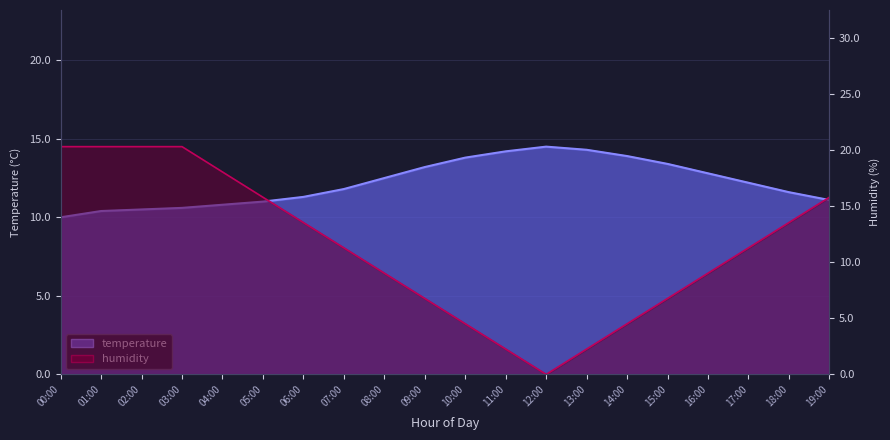

Which series ends up on top after the final intersection of humidity and temperature?

humidity